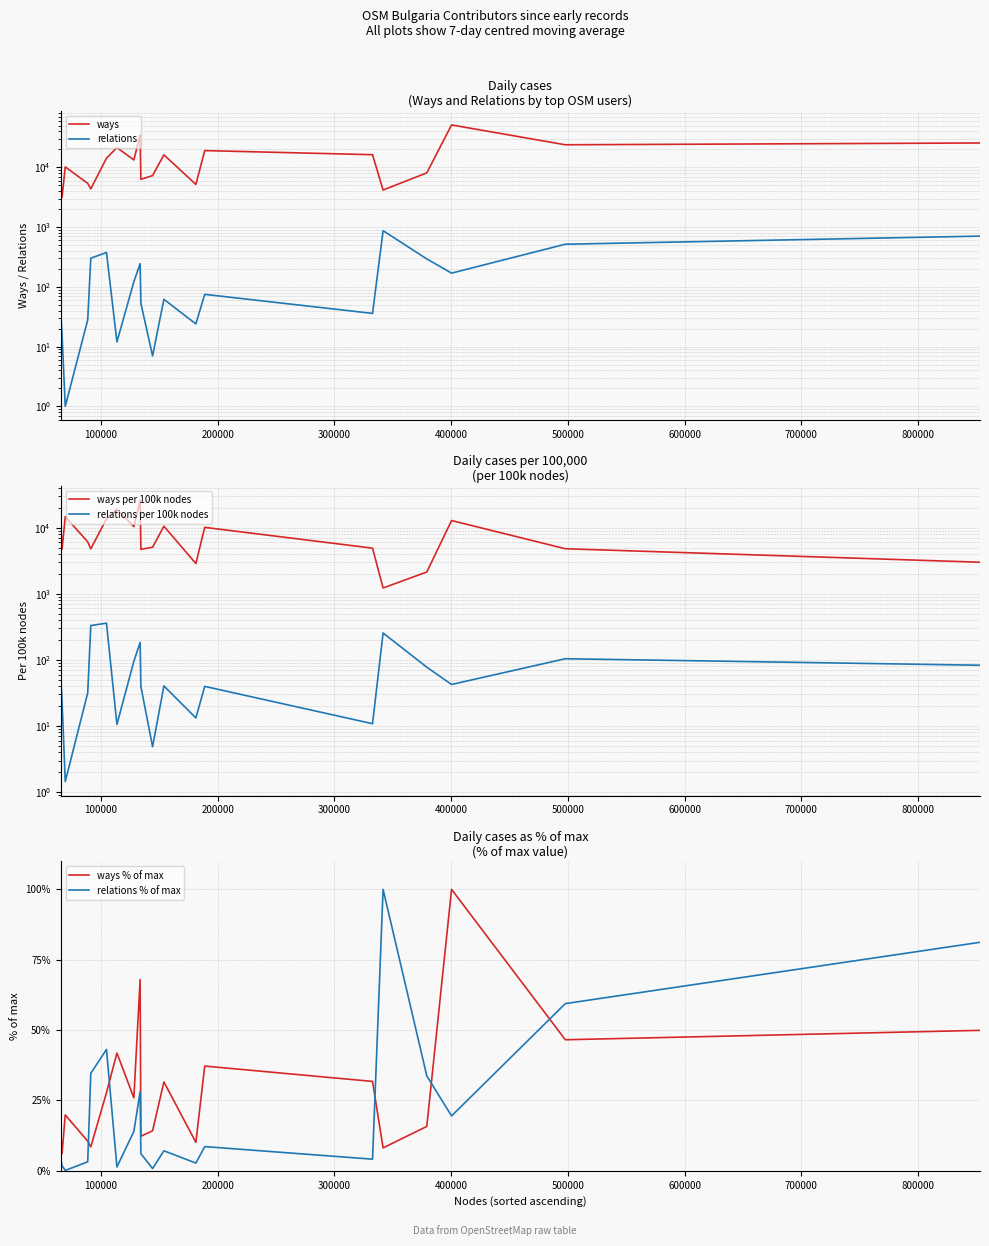

What is the lowest value of the ways % of max series?

6.1